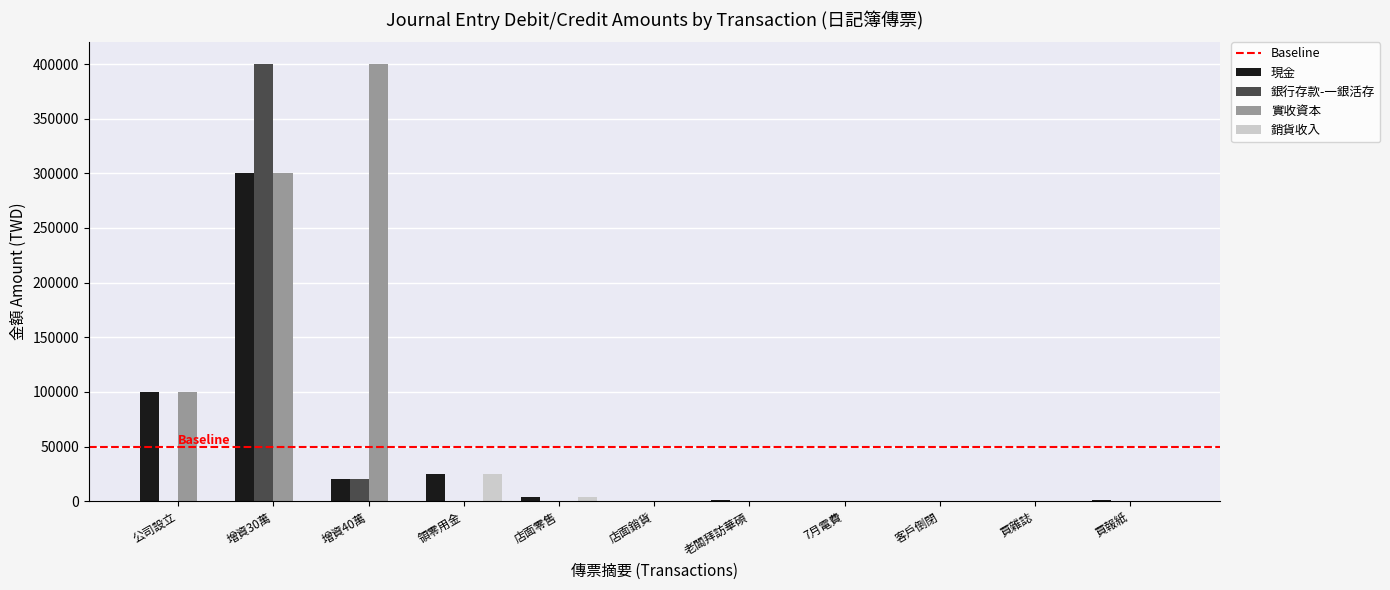

True or false: 現金 has a value of 25100 at 領零用金.

True